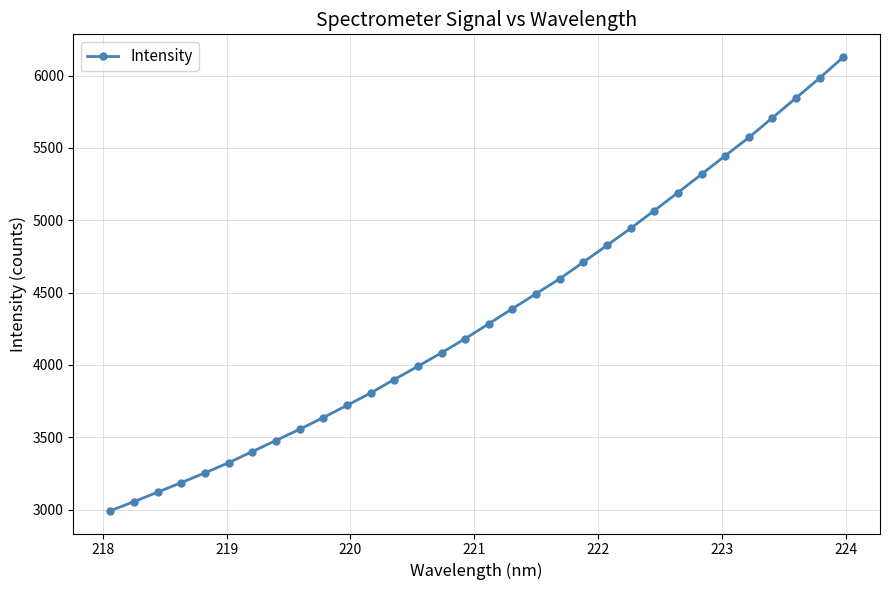

Reading right to left, list all the values displayed in this chart.

6128.1	5983.2	5845.6	5708.2	5572.0	5446.2	5318.4	5191.1	5067.1	4944.1	4827.1	4710.9	4595.7	4492.6	4389.3	4284.9	4181.7	4084.0	3990.9	3899.3	3805.9	3720.1	3636.5	3555.2	3477.9	3401.1	3324.3	3253.9	3186.6	3120.5	3055.0	2992.1